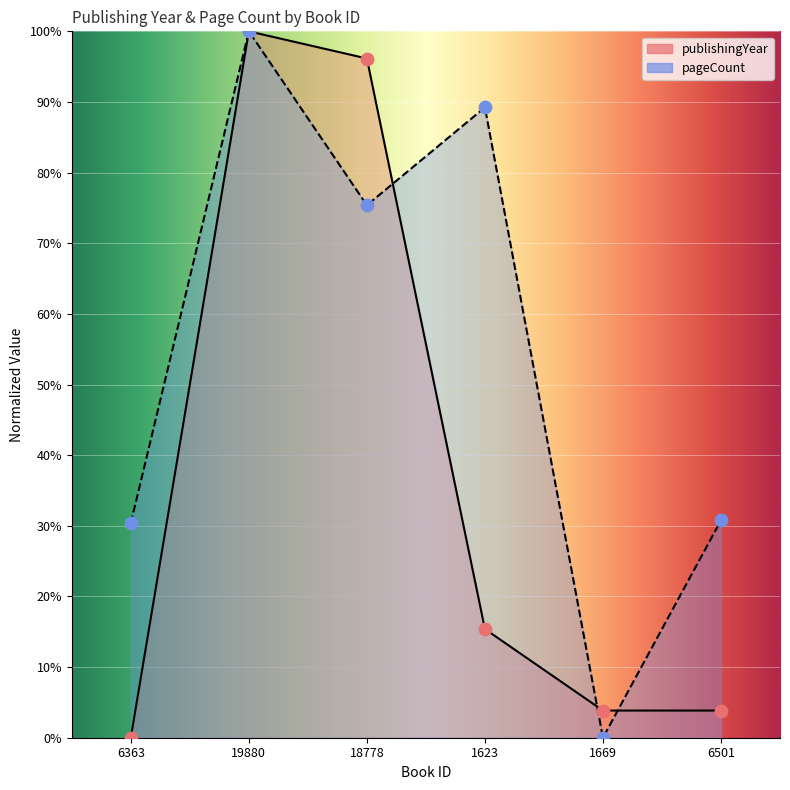

What are all the series names shown in the legend?

publishingYear, pageCount